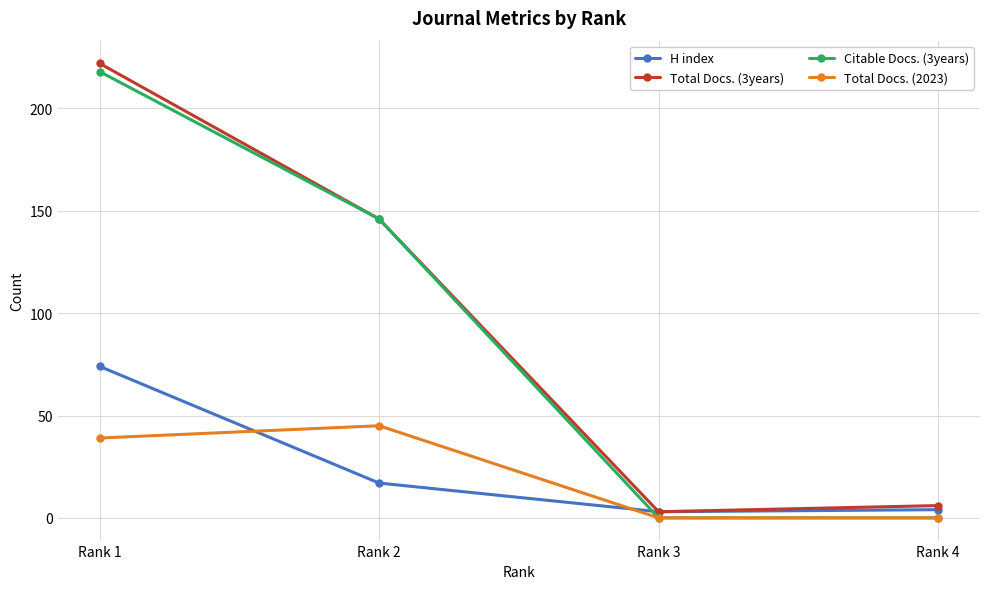

The value of H index at Rank 1 is 99. True or false?

False